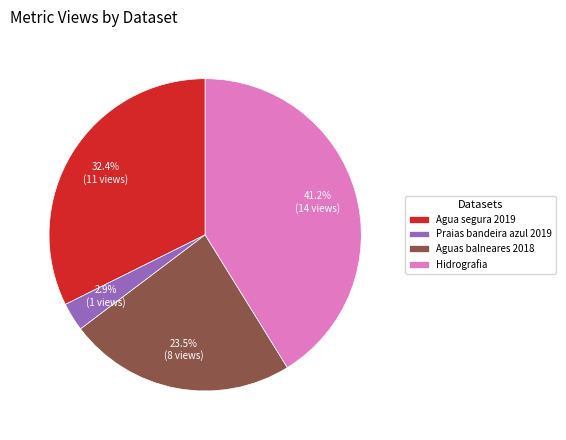

True or false: Hidrografia accounts for 52% of the total.

False